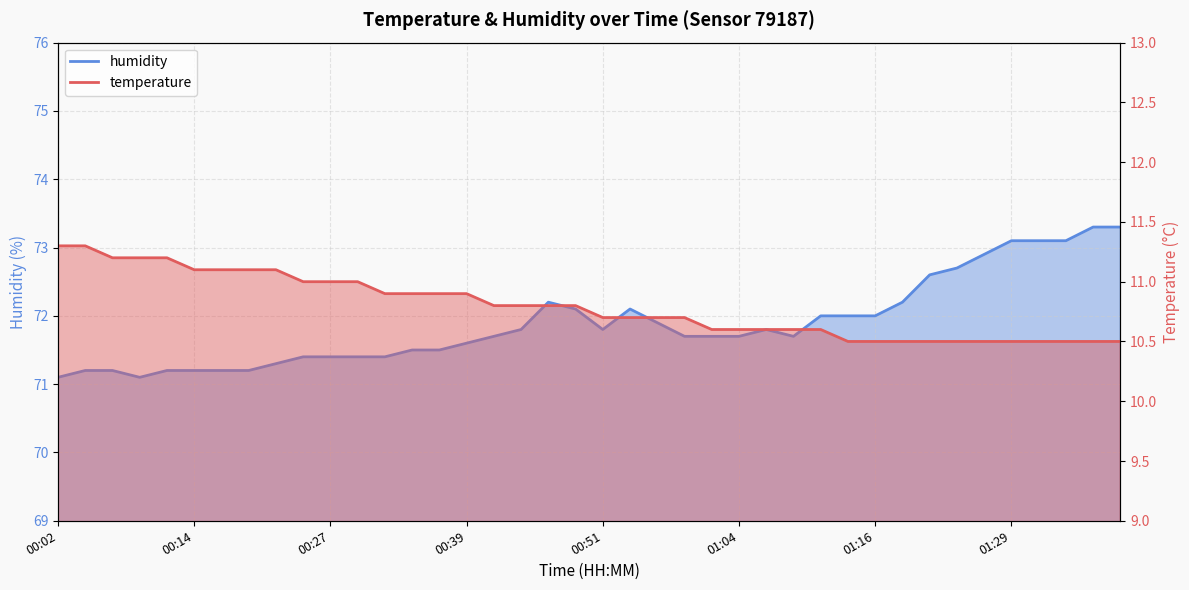

Reading right to left, what are all the values shown in this chart?

temperature: 01:39=10.5	01:36=10.5	01:34=10.5	01:31=10.5	01:29=10.5	01:26=10.5	01:24=10.5	01:21=10.5	01:19=10.5	01:16=10.5	01:14=10.5	01:11=10.6	01:09=10.6	01:06=10.6	01:04=10.6	01:01=10.6	00:59=10.7	00:57=10.7	00:54=10.7	00:51=10.7	00:49=10.8	00:47=10.8	00:44=10.8	00:42=10.8	00:39=10.9	00:37=10.9	00:34=10.9	00:32=10.9	00:29=11.0	00:27=11.0	00:24=11.0	00:22=11.1	00:19=11.1	00:17=11.1	00:14=11.1	00:12=11.2	00:09=11.2	00:07=11.2	00:04=11.3	00:02=11.3
humidity: 01:39=73.3	01:36=73.3	01:34=73.1	01:31=73.1	01:29=73.1	01:26=72.9	01:24=72.7	01:21=72.6	01:19=72.2	01:16=72.0	01:14=72.0	01:11=72.0	01:09=71.7	01:06=71.8	01:04=71.7	01:01=71.7	00:59=71.7	00:57=71.9	00:54=72.1	00:51=71.8	00:49=72.1	00:47=72.2	00:44=71.8	00:42=71.7	00:39=71.6	00:37=71.5	00:34=71.5	00:32=71.4	00:29=71.4	00:27=71.4	00:24=71.4	00:22=71.3	00:19=71.2	00:17=71.2	00:14=71.2	00:12=71.2	00:09=71.1	00:07=71.2	00:04=71.2	00:02=71.1